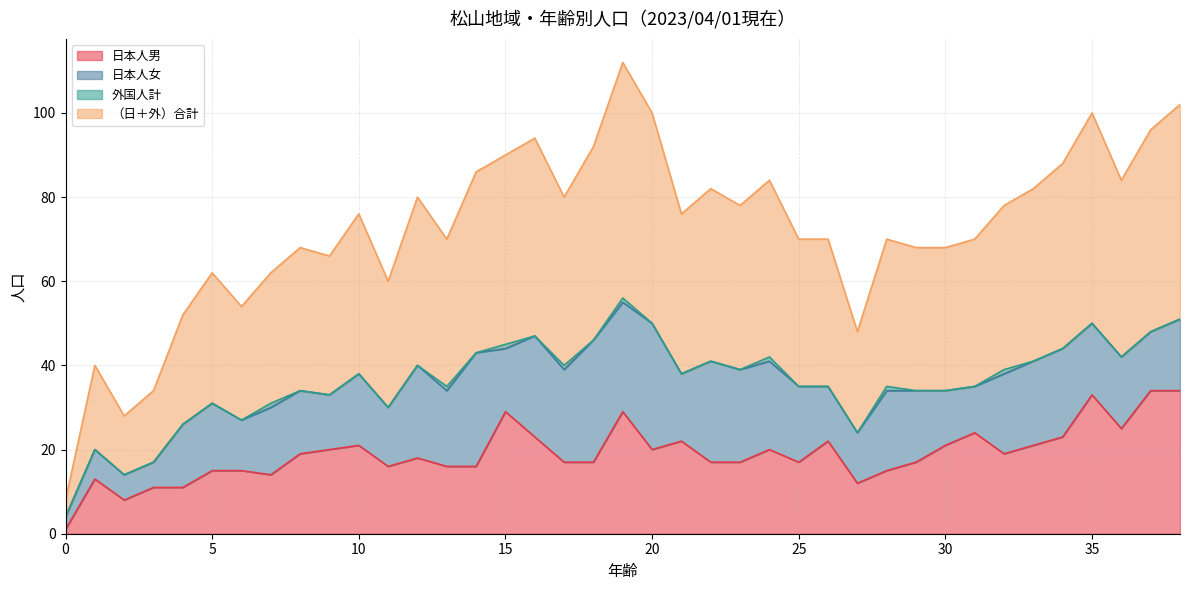

In （日＋外）合計, how many points are lower than both neighbors (excluding endpoints)?

10